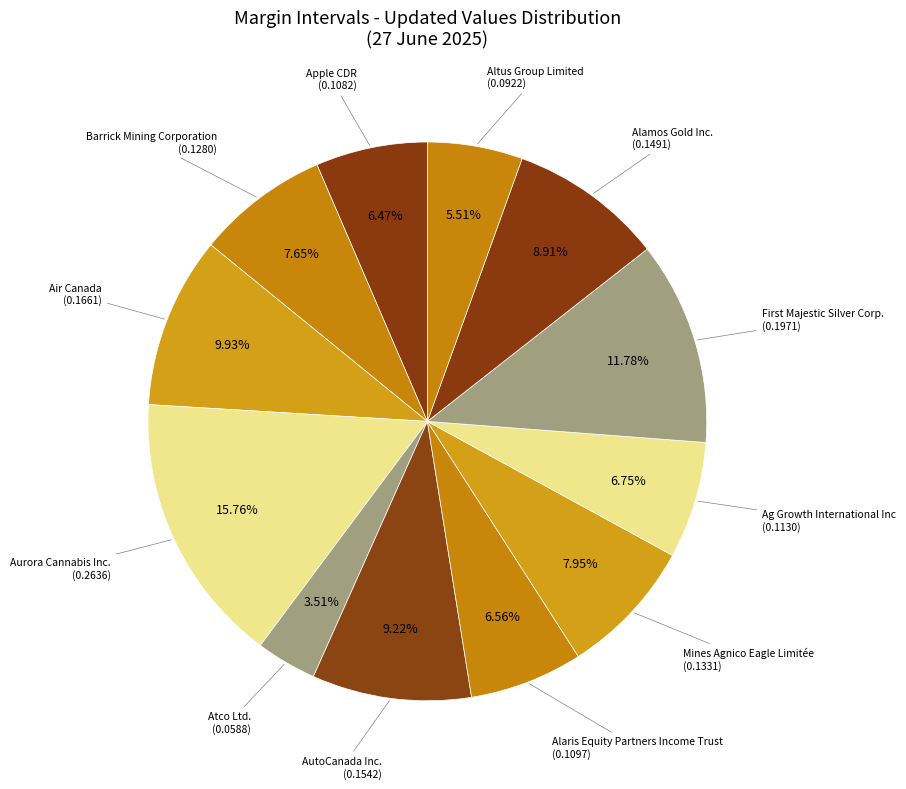

To the nearest percent, what is the combined percentage of Aurora Cannabis Inc. and Atco Ltd.?

19%